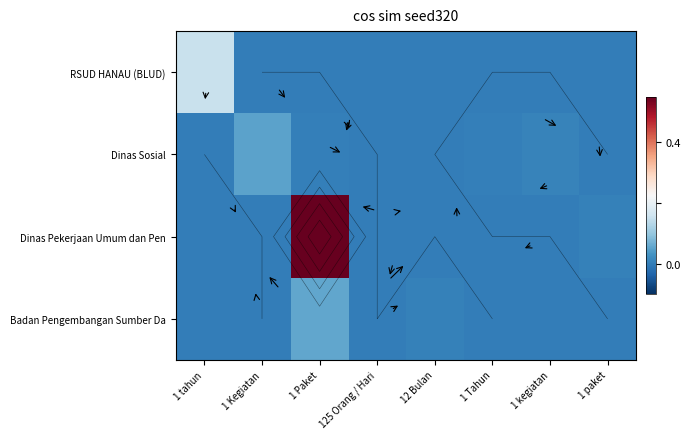

Which category has the lowest value across all series?

1 Kegiatan